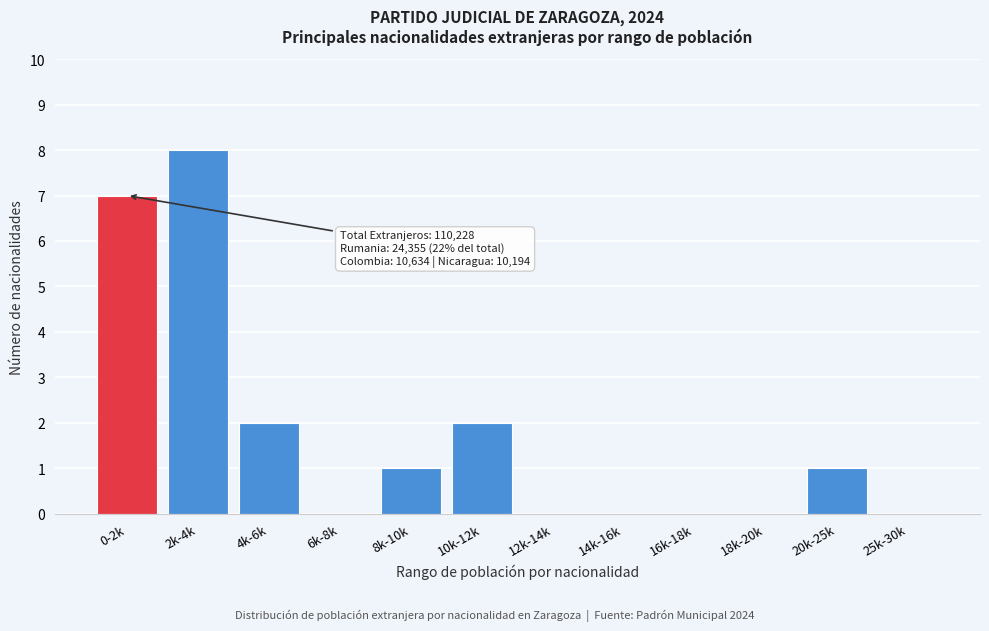

Reading right to left, extract all data points from this chart.

25k-30k=0	20k-25k=1	18k-20k=0	16k-18k=0	14k-16k=0	12k-14k=0	10k-12k=2	8k-10k=1	6k-8k=0	4k-6k=2	2k-4k=8	0-2k=7